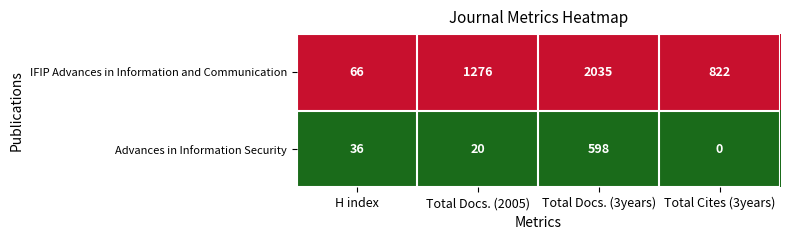

Which series has the widest spread of values?

IFIP Advances in Information and Communication